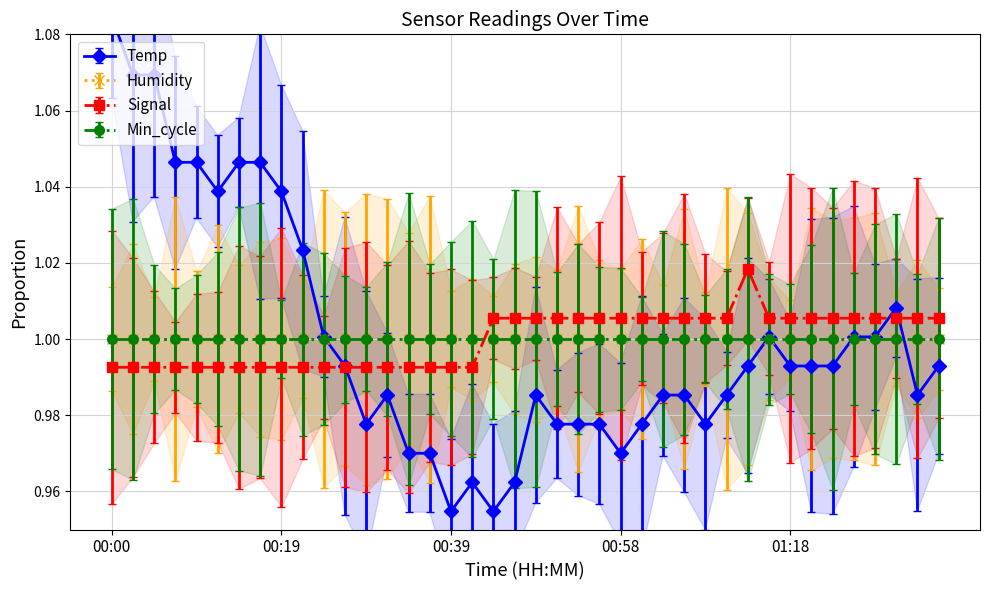

What is the label of the 36th point from the right?

00:10